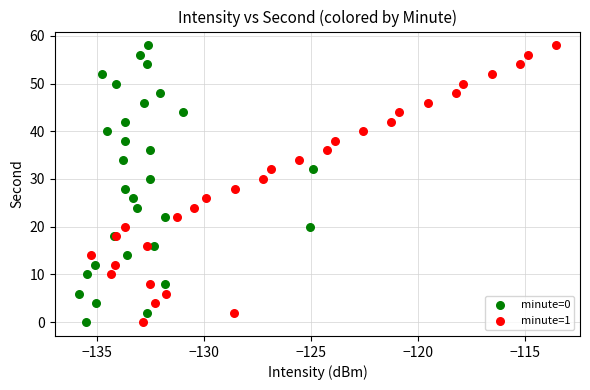

What are all the series names shown in the legend?

minute=0, minute=1